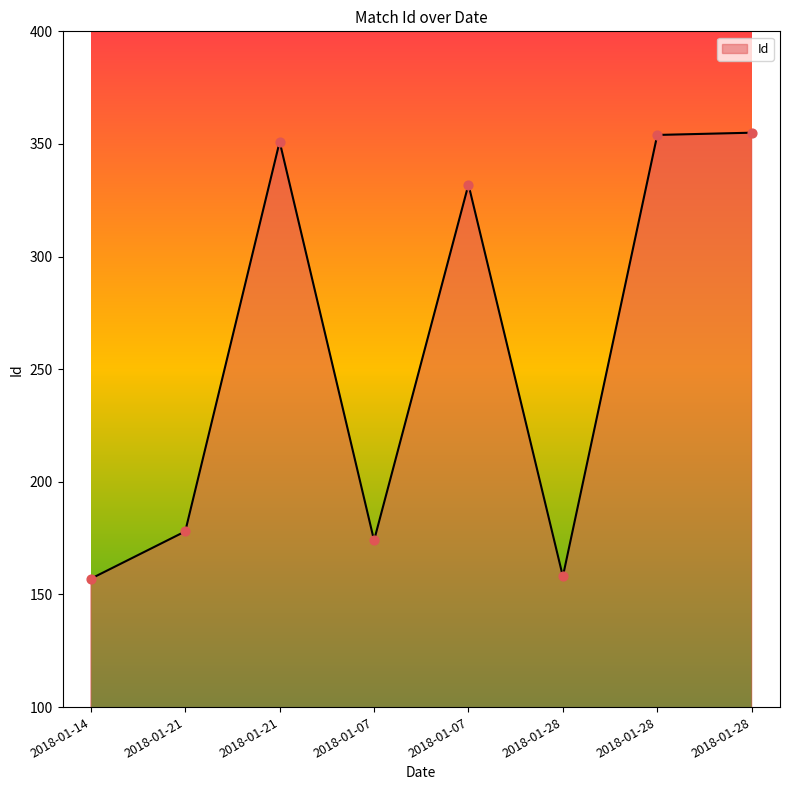

Between 2018-01-21 and 2018-01-28, which is larger?

2018-01-28